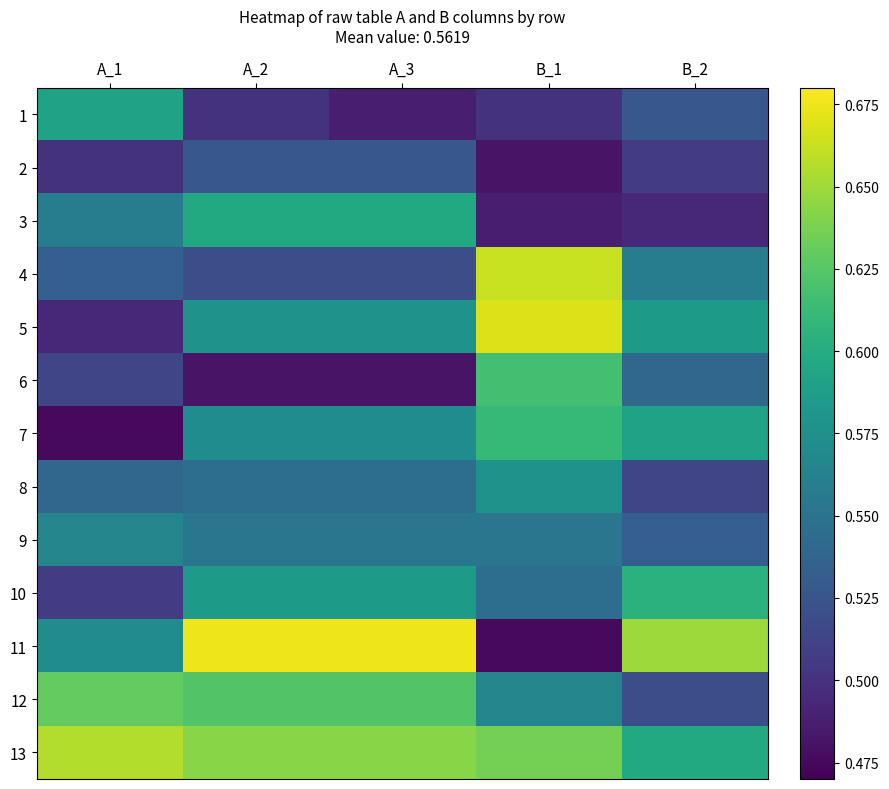

List the series in order of their peak value, highest first.

11, 5, 4, 13, 12, 6, 7, 10, 3, 1, 8, 9, 2